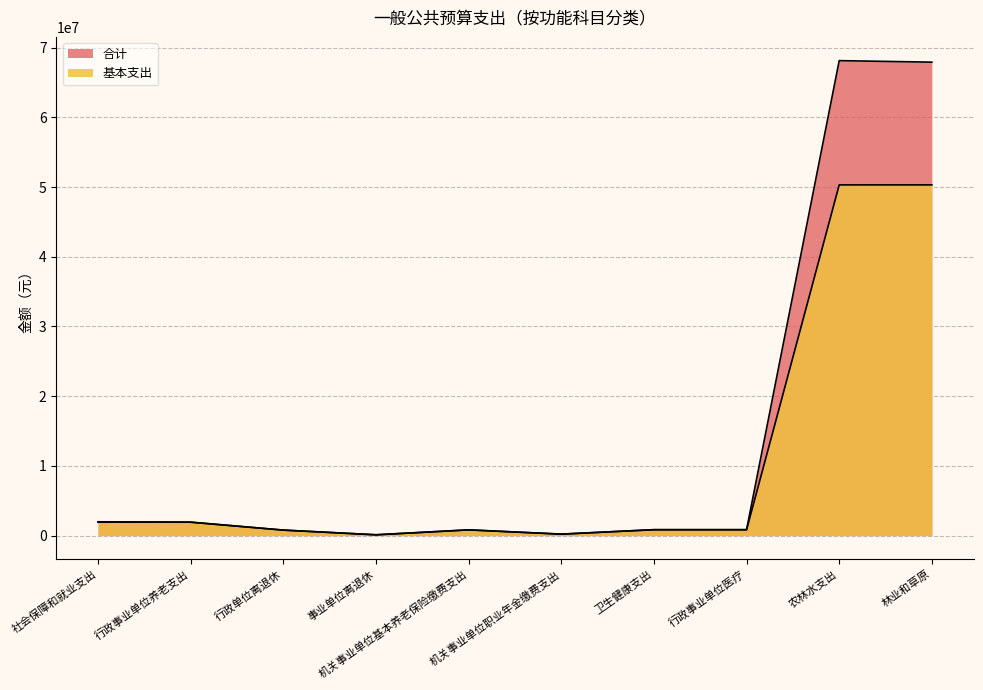

What is the average value of the 合计 series?

14358843